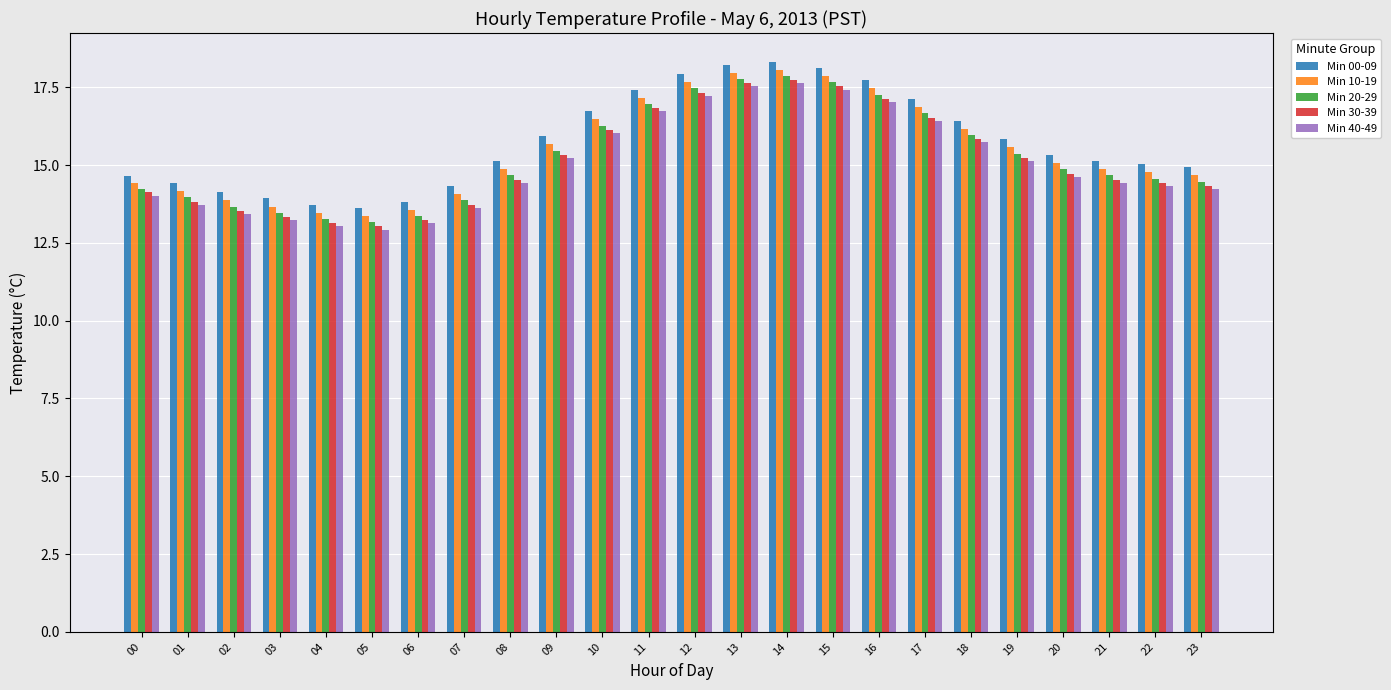

What is the smallest value displayed?

12.9